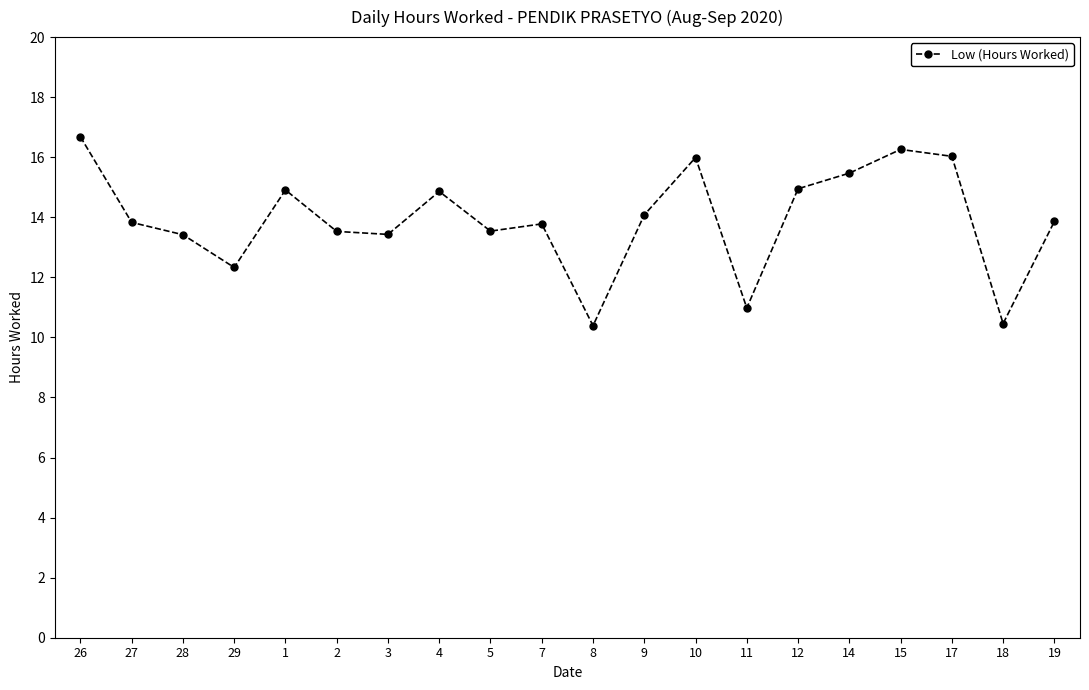

Is this an area chart (filled region under the line)?

No